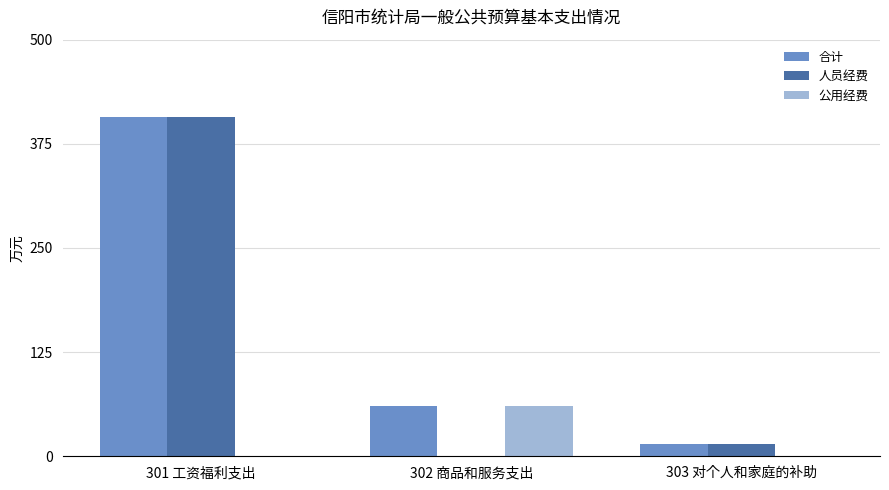

At which category does the chart reach its peak across all series?

301 工资福利支出